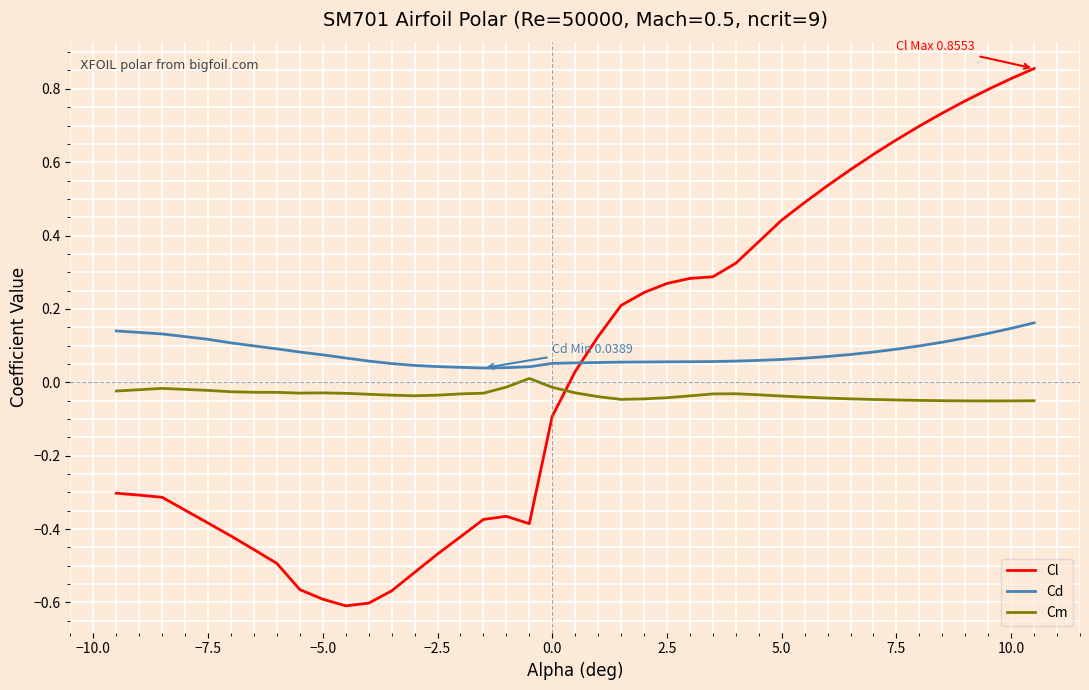

How many times do Cd and Cl cross each other?

1